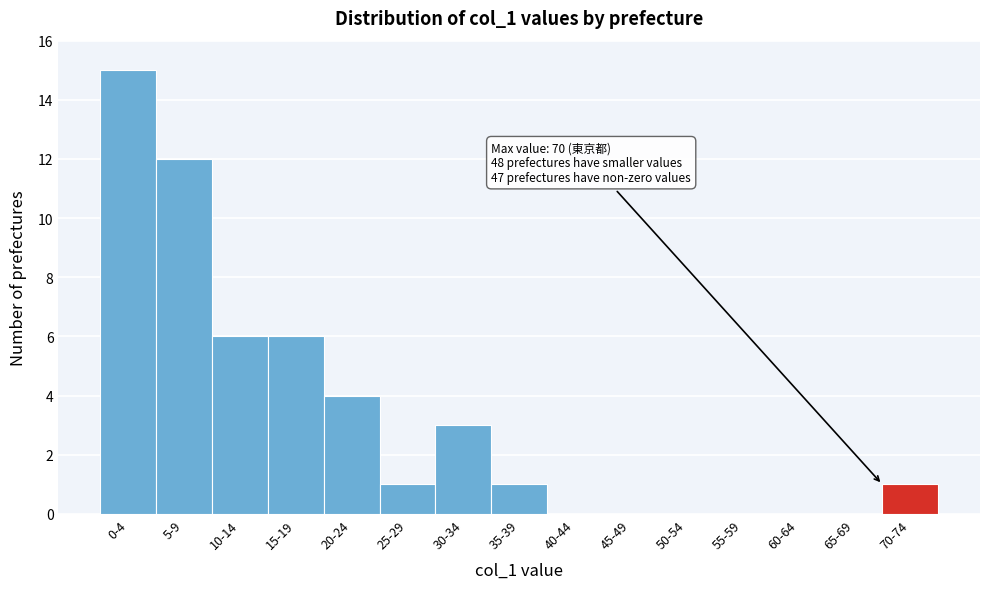

Reading left to right, what are all the values shown in this chart?

0-4=15	5-9=12	10-14=6	15-19=6	20-24=4	25-29=1	30-34=3	35-39=1	40-44=0	45-49=0	50-54=0	55-59=0	60-64=0	65-69=0	70-74=1